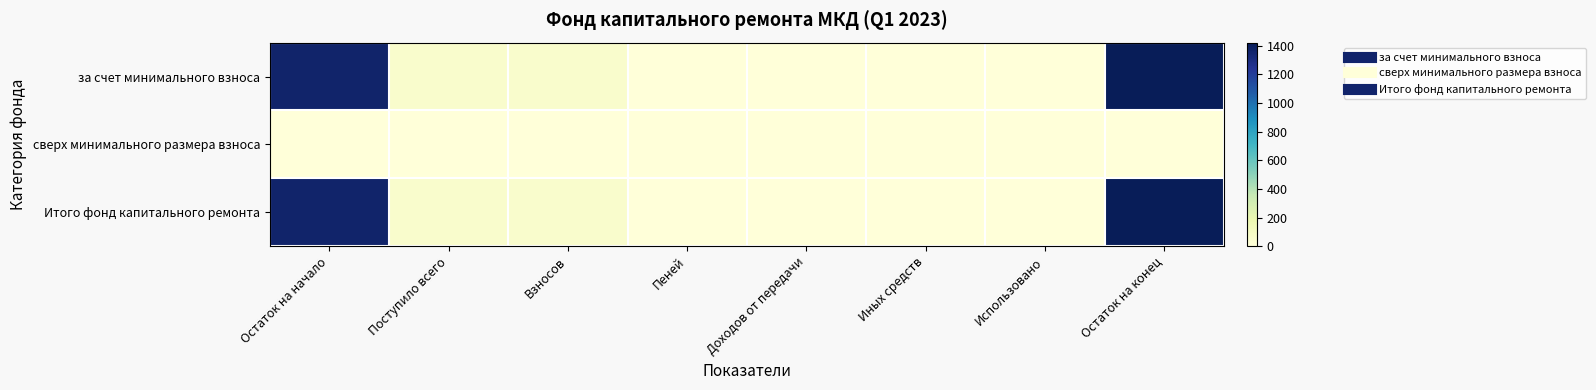

What is the greatest value displayed?

1420.8